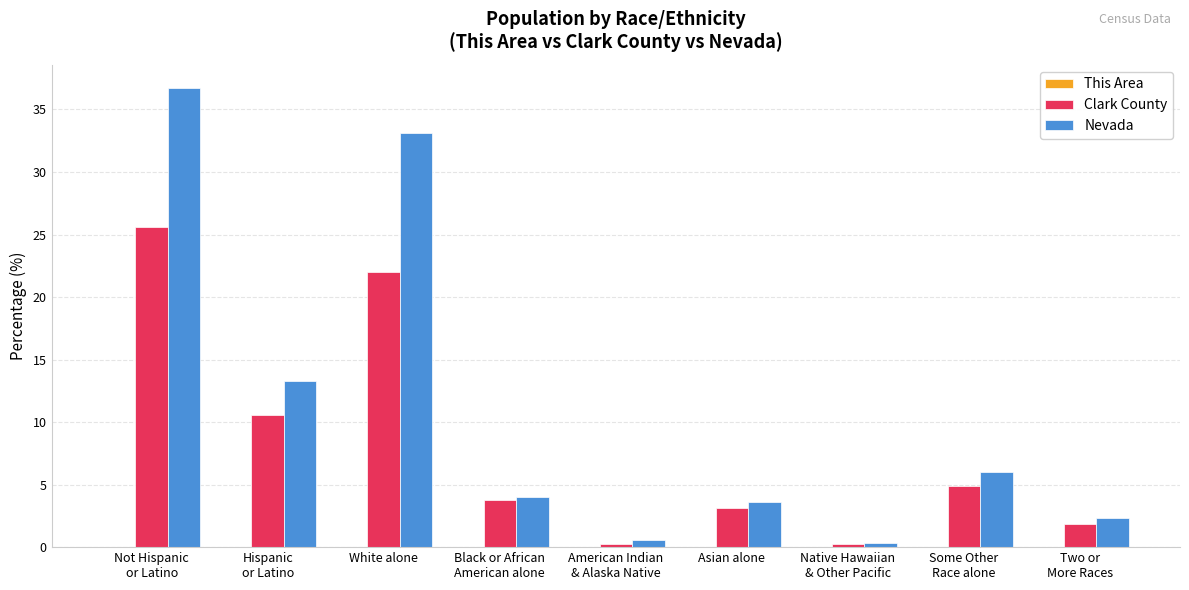

Which series has the largest total across all categories?

Nevada